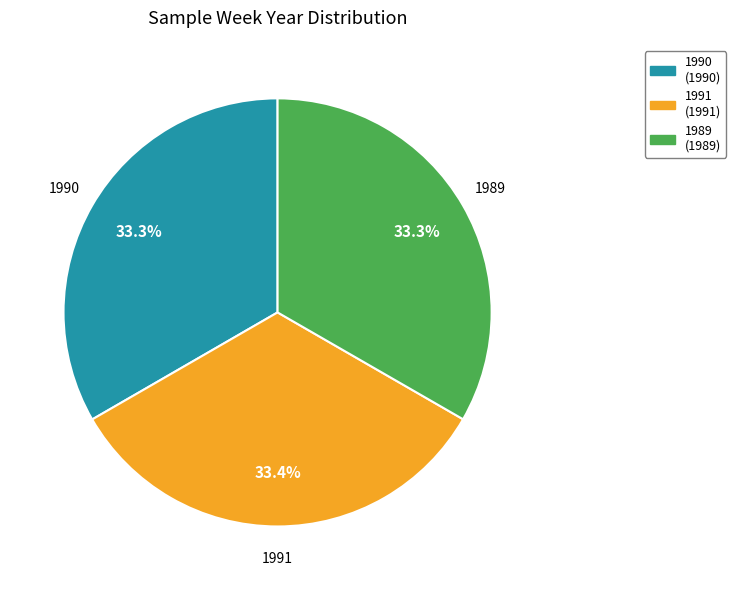

The 1989 slice represents 33% of the pie. True or false?

True